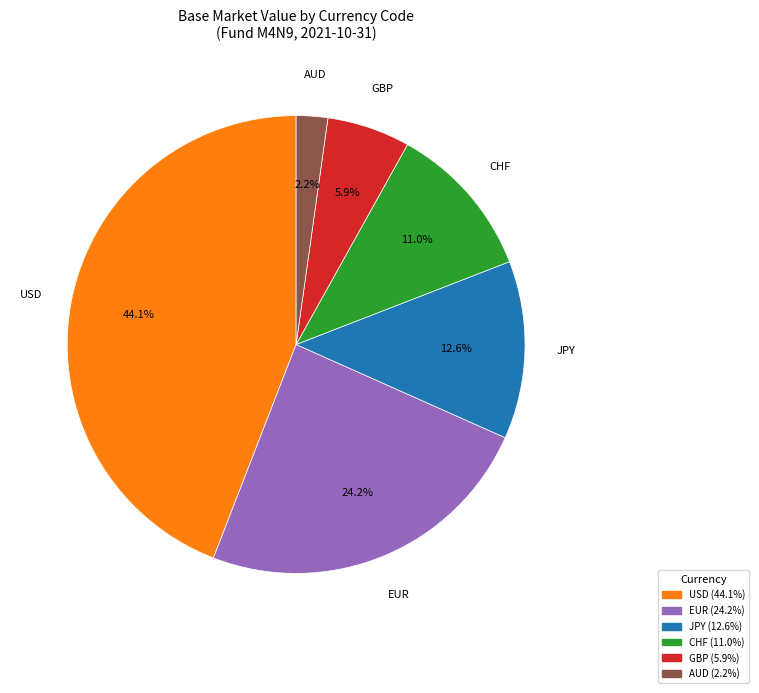

Combined, do JPY and GBP account for over 50%?

No